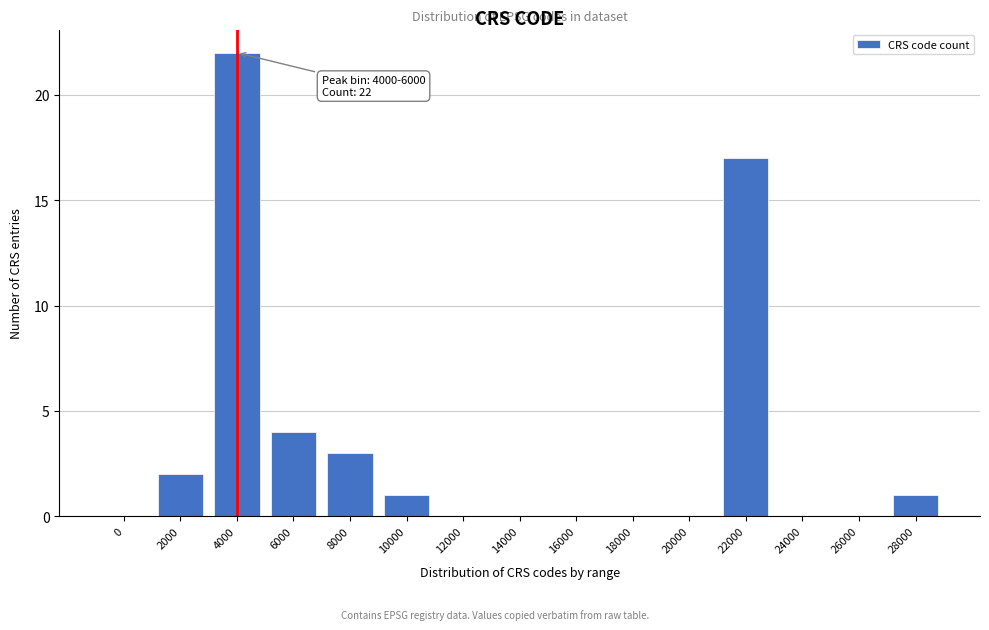

Reading left to right, transcribe all the data shown in this chart.

0=0	2000=2	4000=22	6000=4	8000=3	10000=1	12000=0	14000=0	16000=0	18000=0	20000=0	22000=17	24000=0	26000=0	28000=1